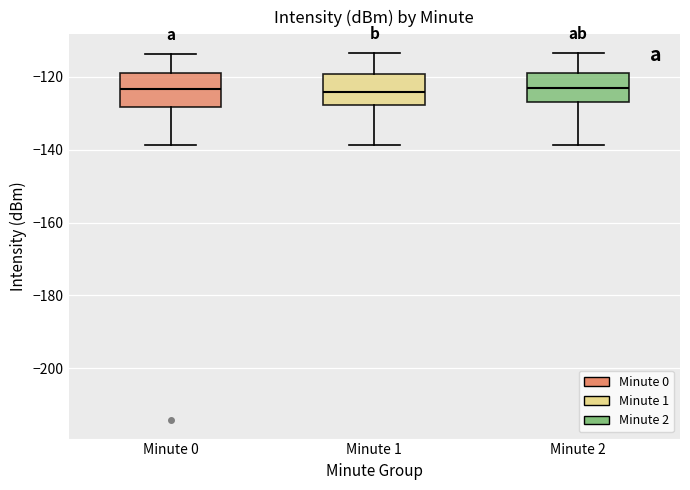

Reading left to right, read every box against the y-axis: the position of its median line, the range the box covers, and the ends of its whiskers. The values are not printed on the chart, so give them approximately, as read against the axis.

Minute 0: median -124, box -128 to -118, whiskers -138 to -114
Minute 1: median -124, box -128 to -120, whiskers -138 to -114
Minute 2: median -124, box -128 to -118, whiskers -138 to -114